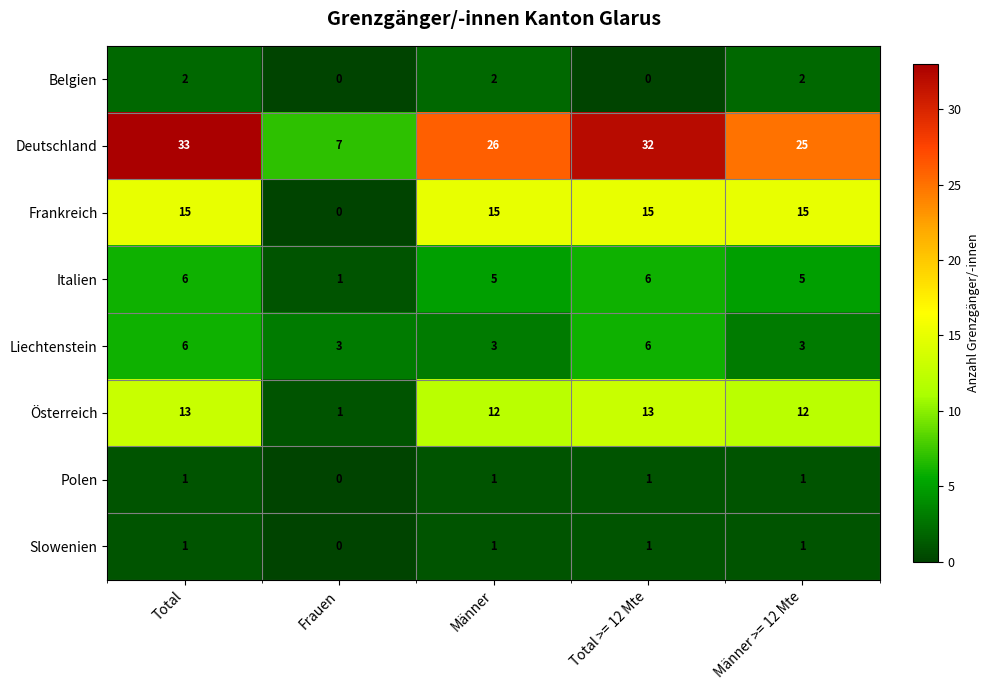

What is the difference between the Deutschland values at Männer >= 12 Mte and Frauen?

18